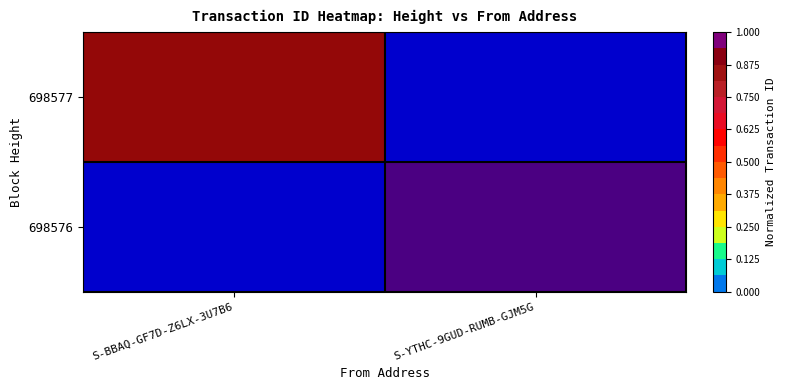

At which category is the sum across all series the highest?

S-YTHC-9GUD-RUMB-GJM5G